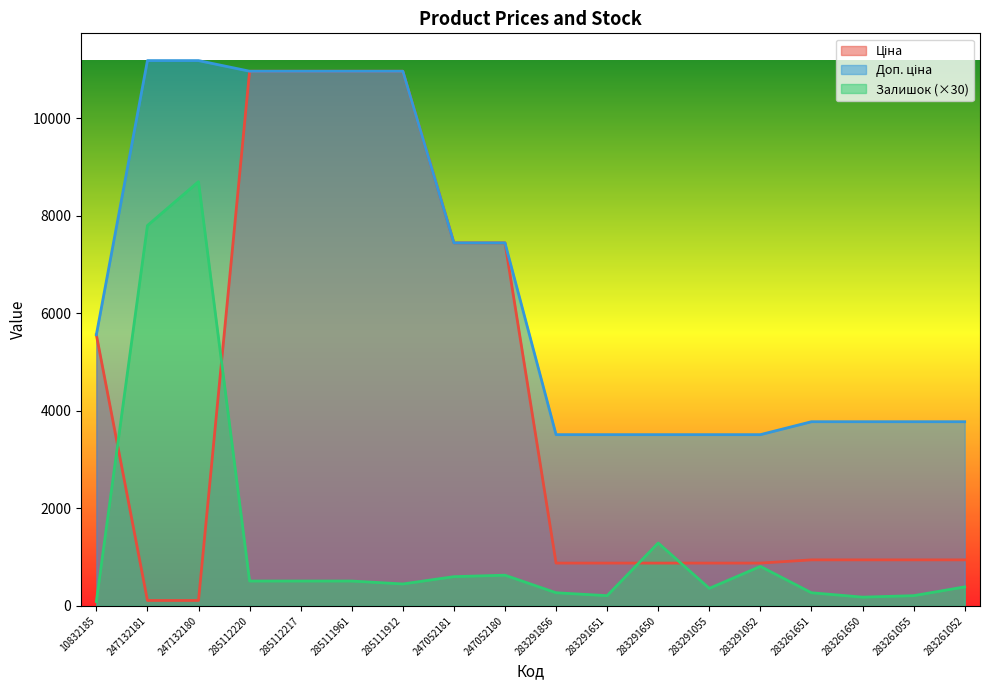

What position from the right is 247052181?

11